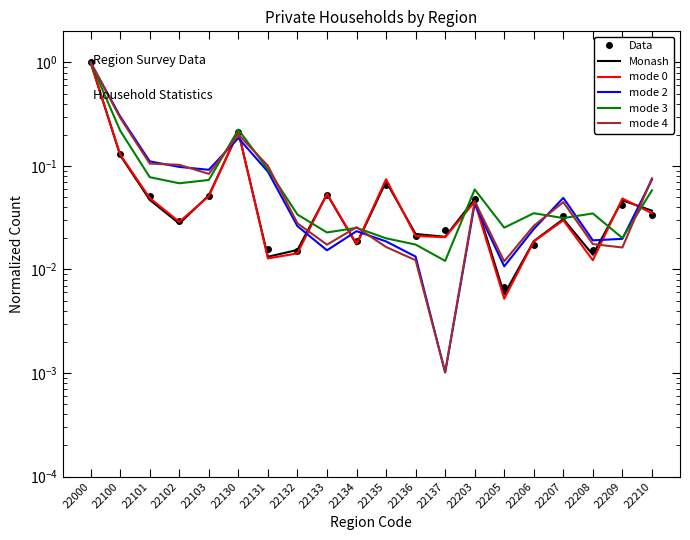

What is the sum of all mode 0 values?

1.9